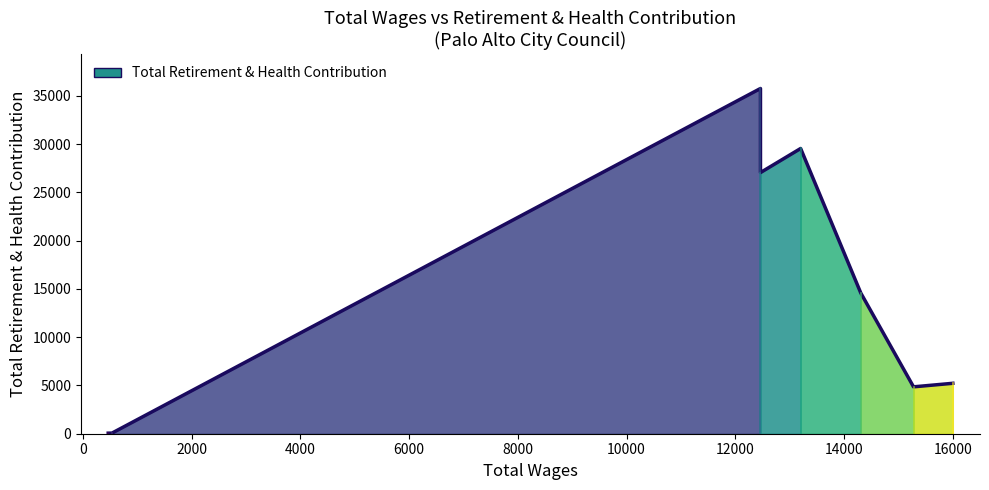

At which category does the chart reach its peak across all series?

12463